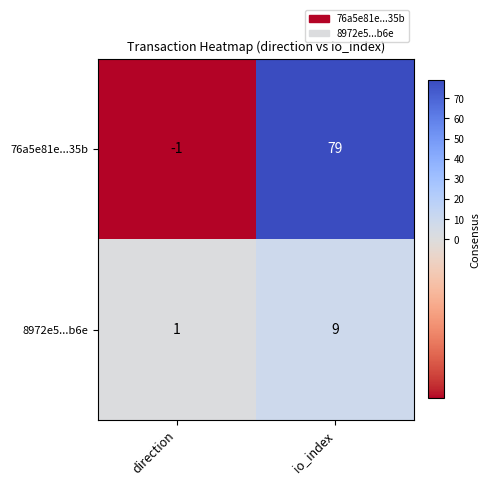

At which category is the sum across all series the highest?

io_index